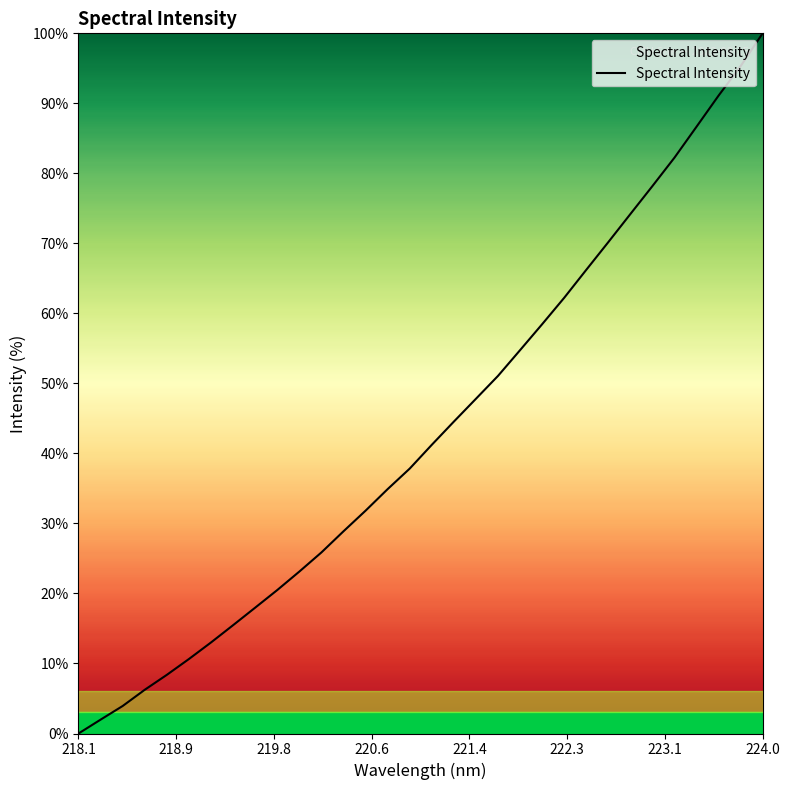

What is the average value?

43.3